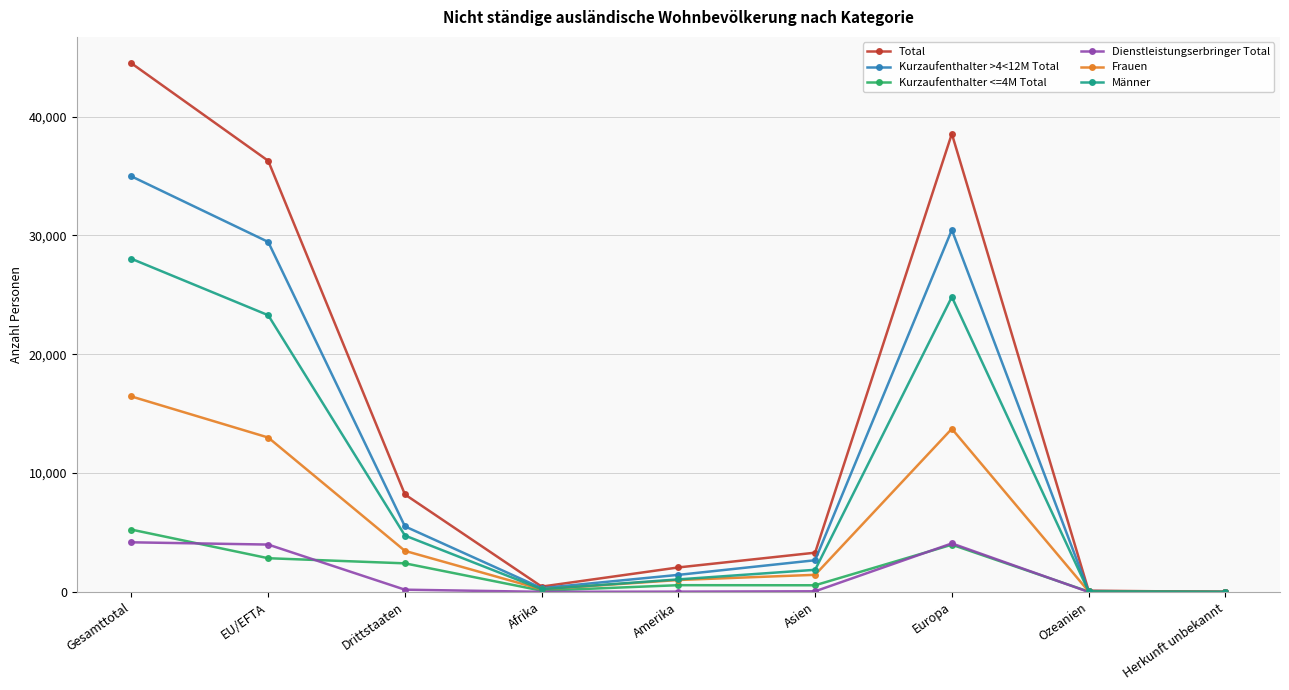

Where do Dienstleistungserbringer Total and Kurzaufenthalter <=4M Total first cross each other?

Gesamttotal and EU/EFTA